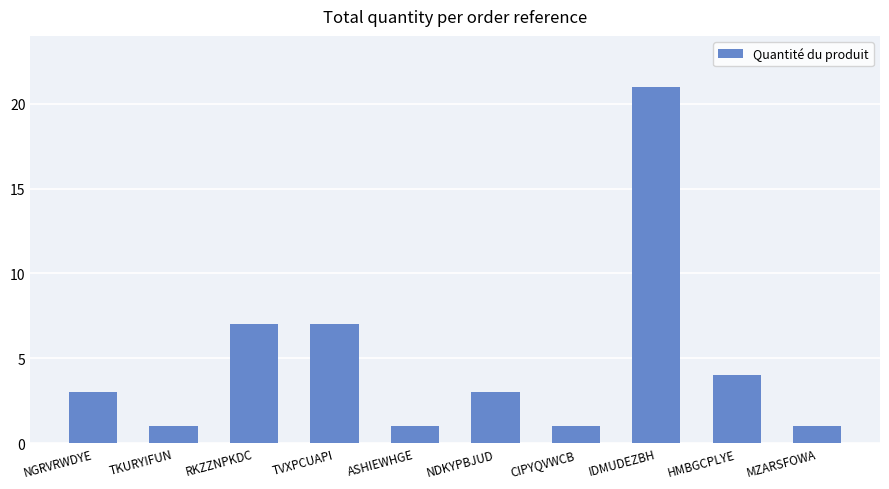

What is the smallest value displayed?

1